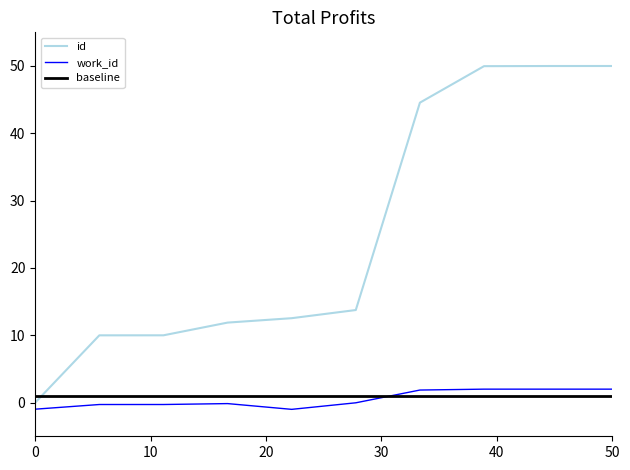

Reading left to right, what are all the values shown in this chart?

id: 0.0	10.0	10.0	11.9	12.5	13.8	44.6	50.0	50.0	50.0
work_id: -1.0	-0.3	-0.3	-0.1	-1.0	-0.0	1.9	2.0	2.0	2.0